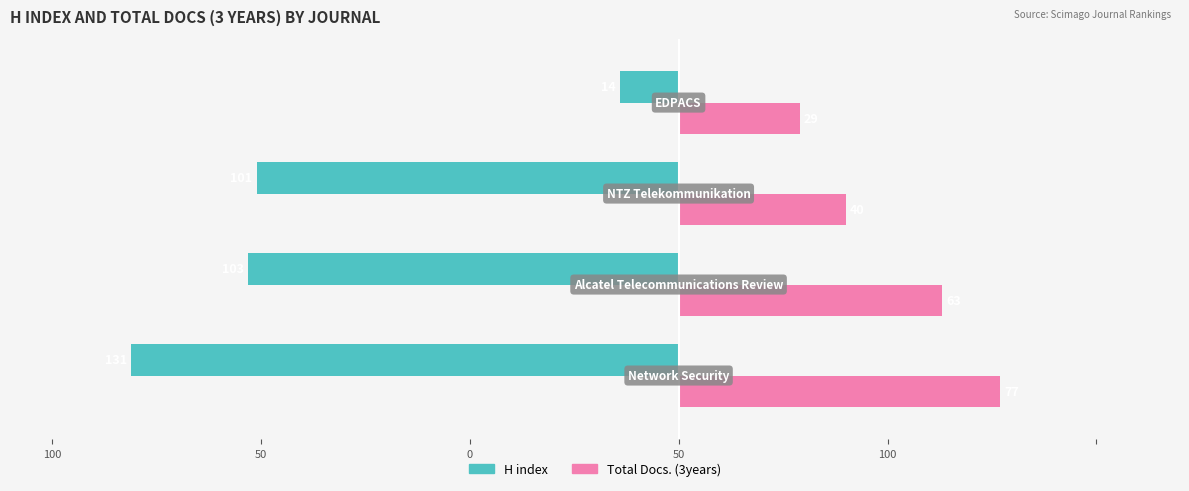

What are all the series names shown in the legend?

H index, Total Docs. (3years)